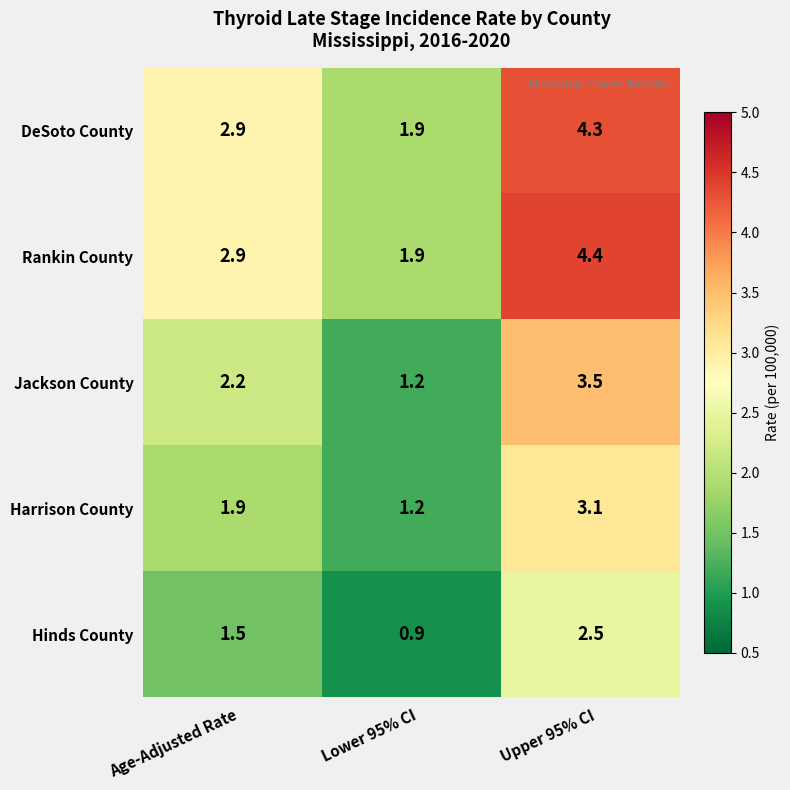

List the labels in order of Jackson County value, largest first.

Upper 95% CI, Age-Adjusted Rate, Lower 95% CI